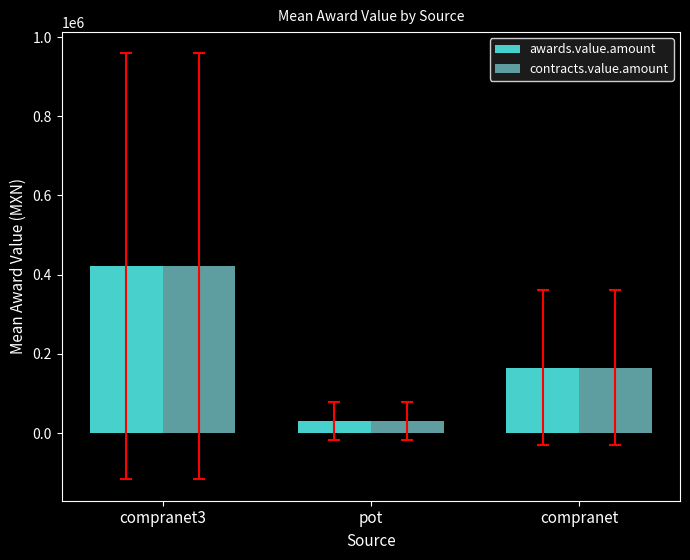

How many data points in contracts.value.amount are less than 165453?

1